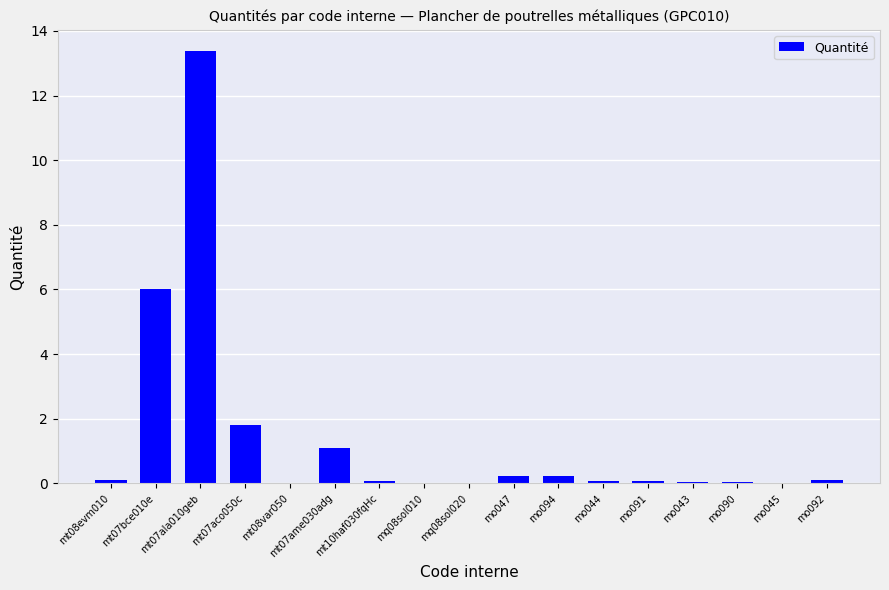

Where is the data nearest to the value 6?

mt07bce010e